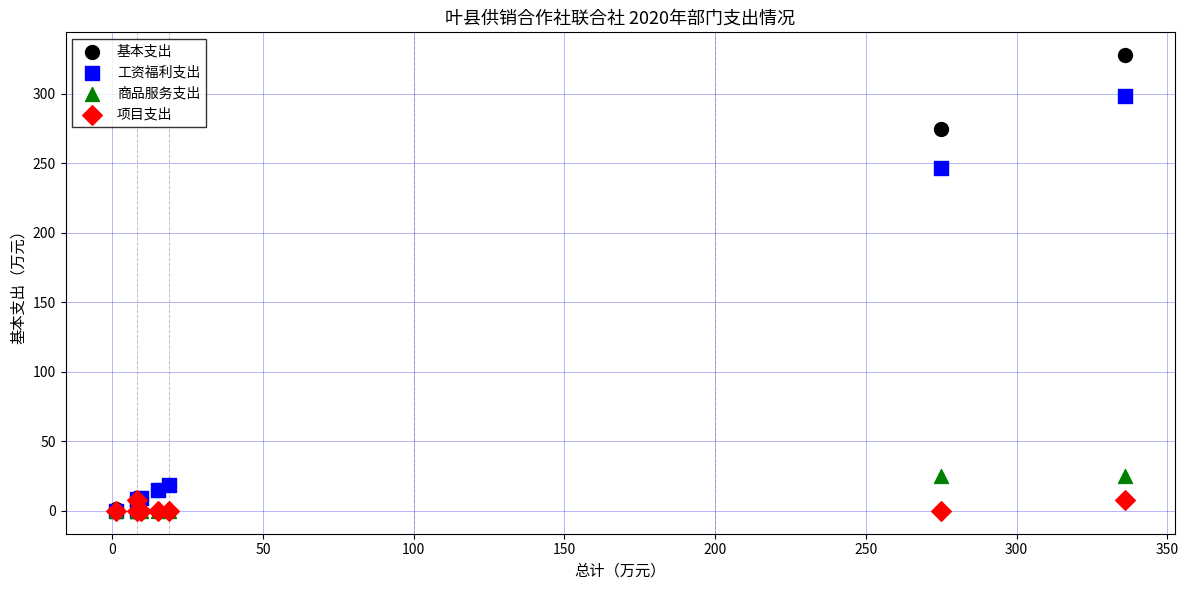

In the 基本支出 series, what Y value is closest to 163?

275.0